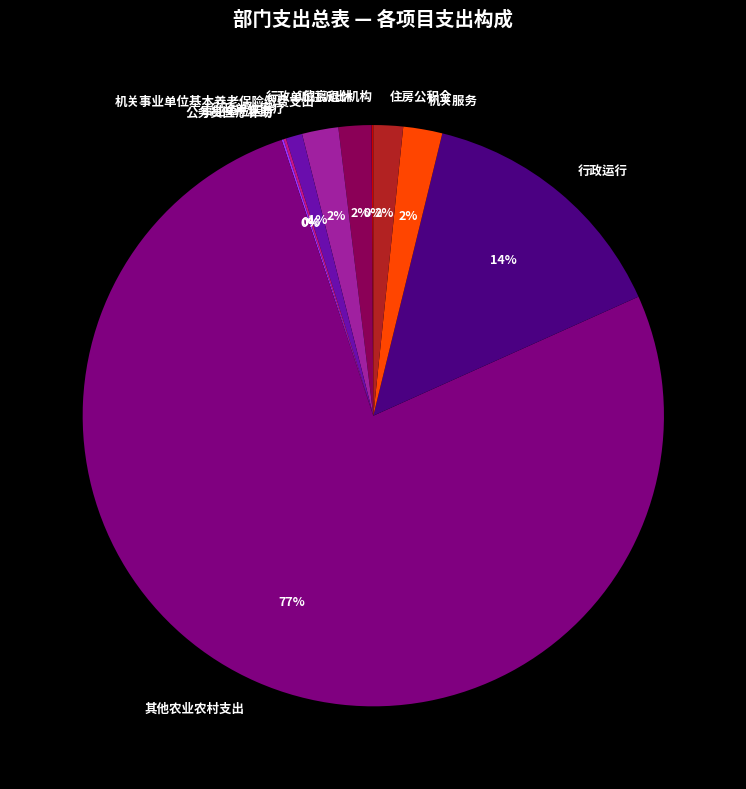

To the nearest percent, what is the average slice percentage?

10%